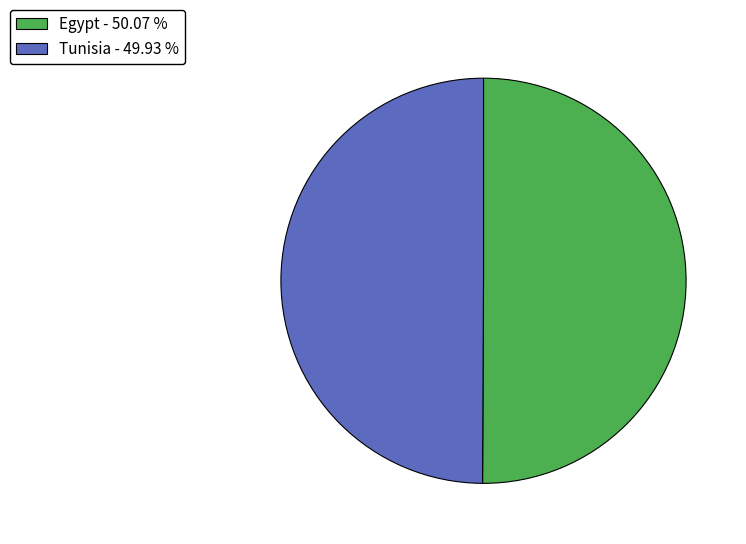

Approximately how many times larger is the value at Egypt - 50.07 % compared to Tunisia - 49.93 %?

1.0